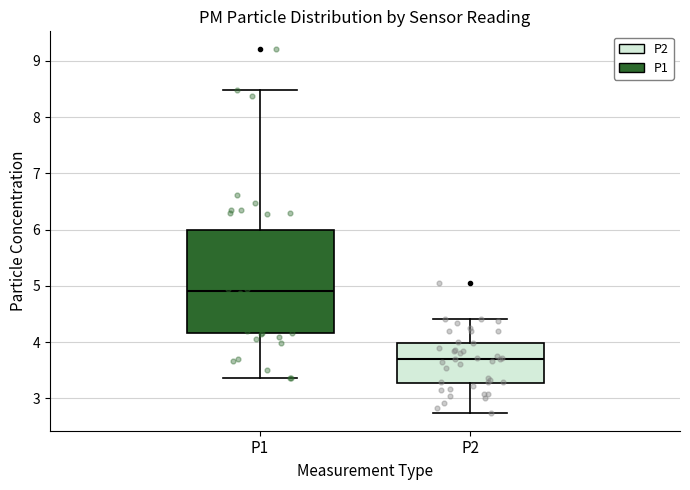

Where is the upper edge of the box for P1 on the y-axis? The values are not printed on the chart, so give them approximately, as read against the axis.

6.0